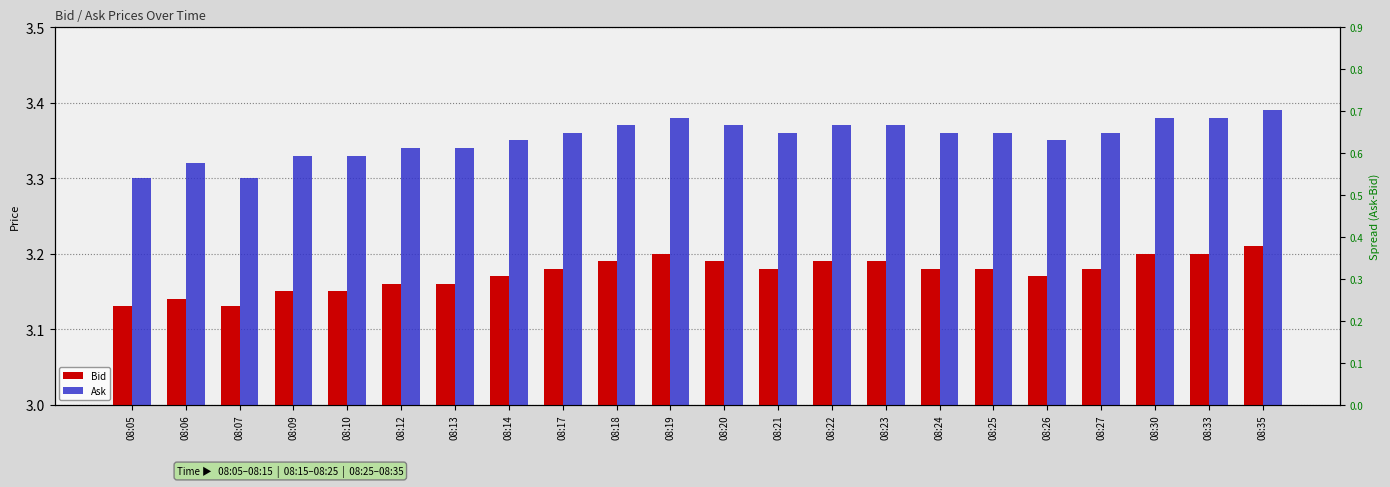

How many groups of bars are there?

22